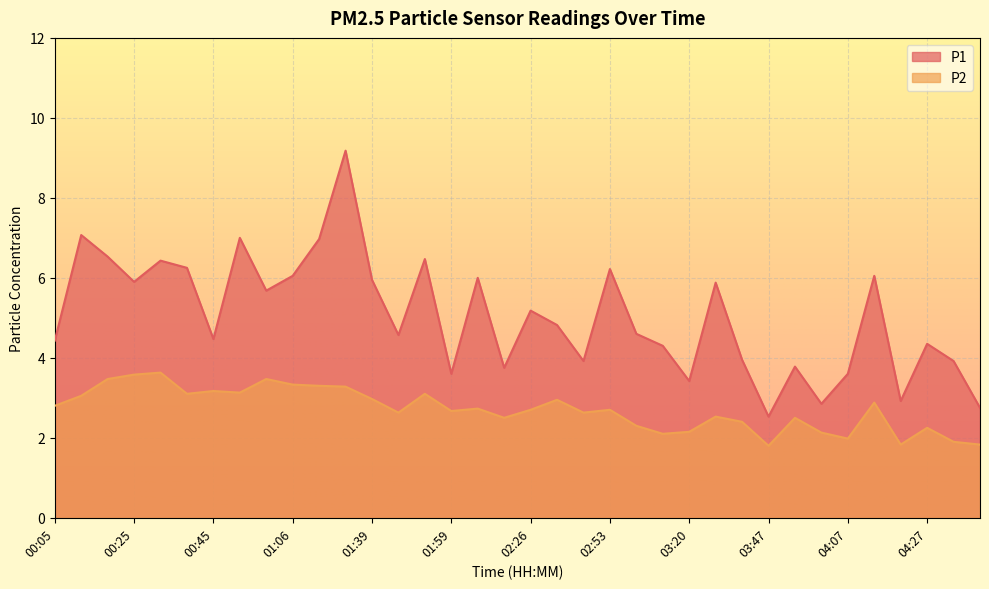

How many lines are shown in the chart?

2